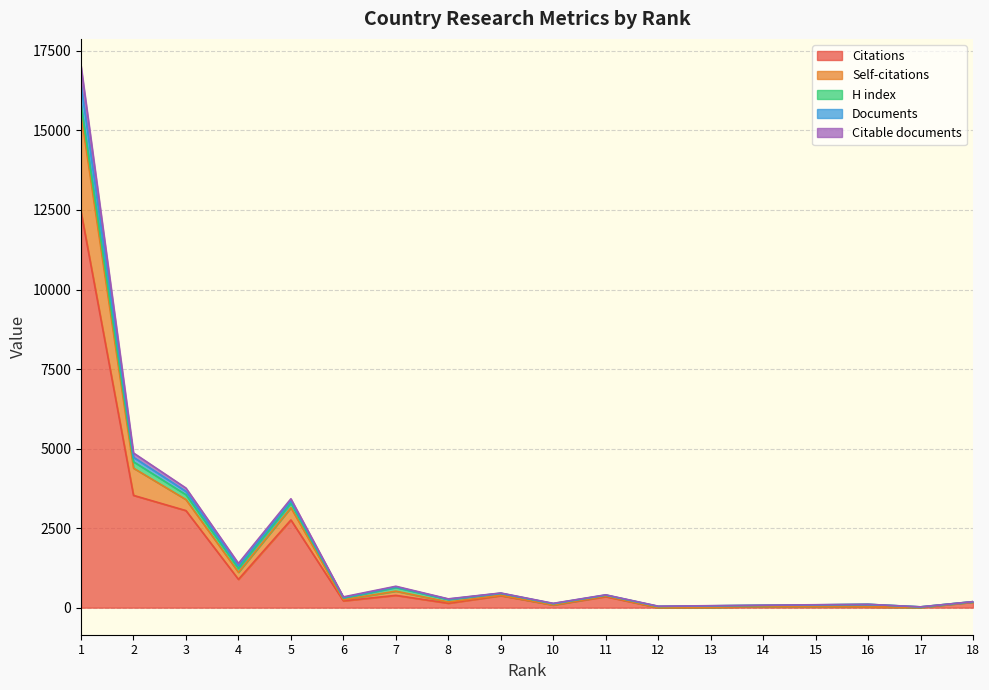

At which label does Citable documents reach its peak?

1